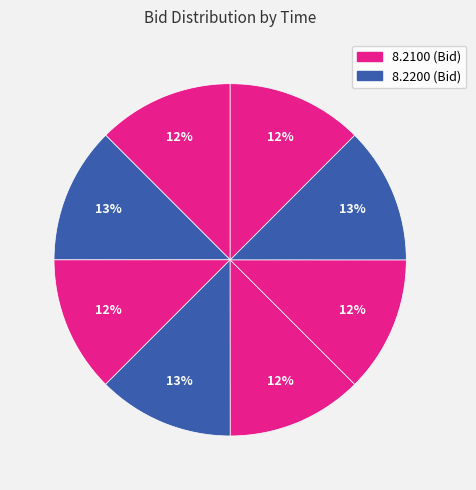

How many segments does this pie chart have?

8